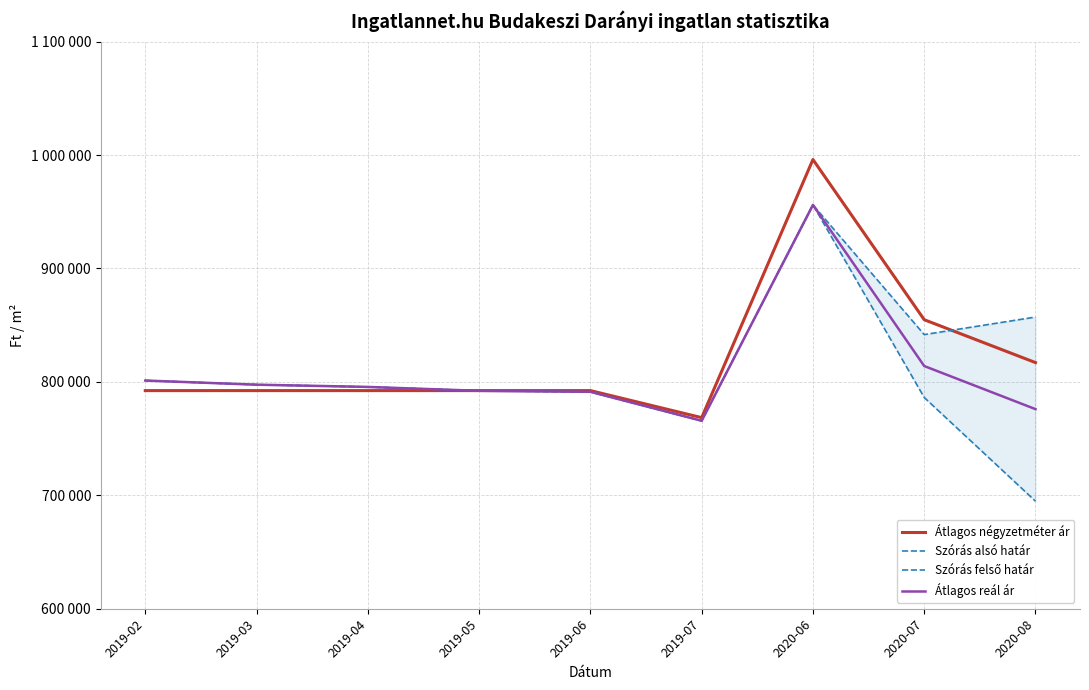

Does the chart display data point markers on the line(s)?

No